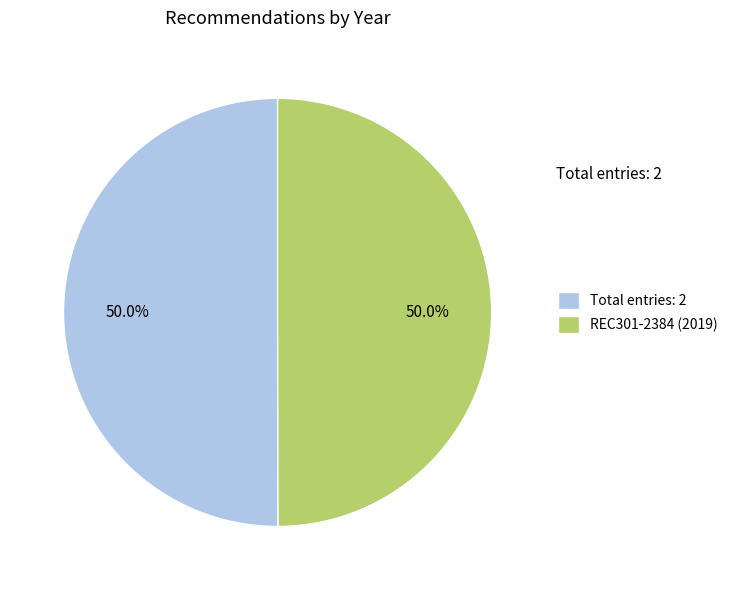

What is the ratio of the value at Total entries: 2 to the value at REC301-2384 (2019)?

1.0